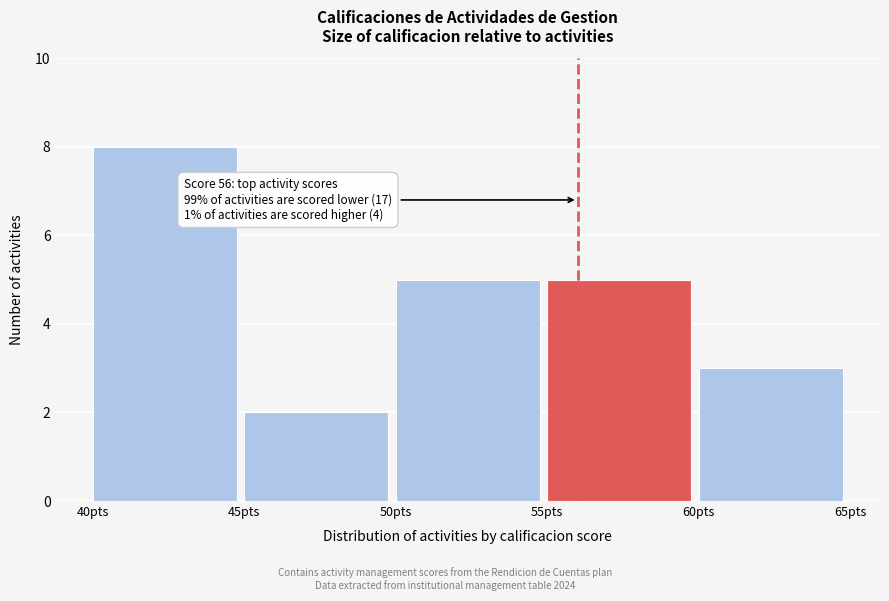

Which range on the x-axis has the tallest bar?

40 to 45